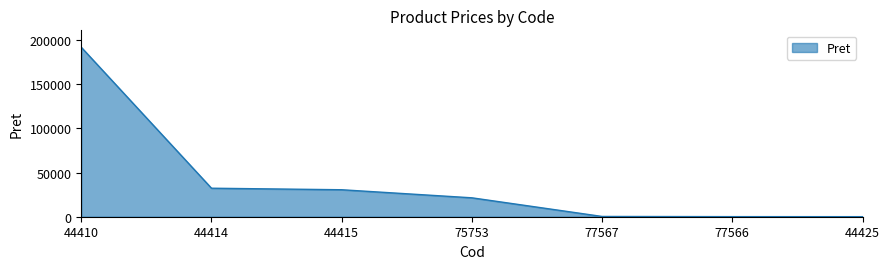

The chart shows a value of 100.0 at 77566. True or false?

True